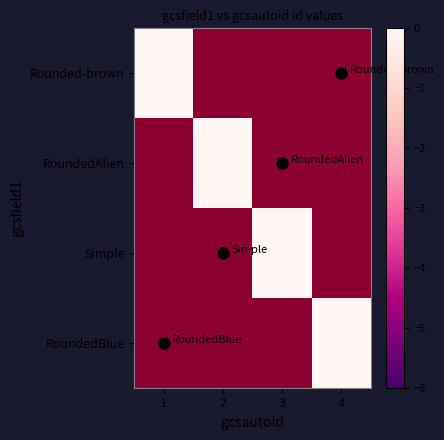

The value of RoundedAlien at 2 is 2.0. True or false?

True